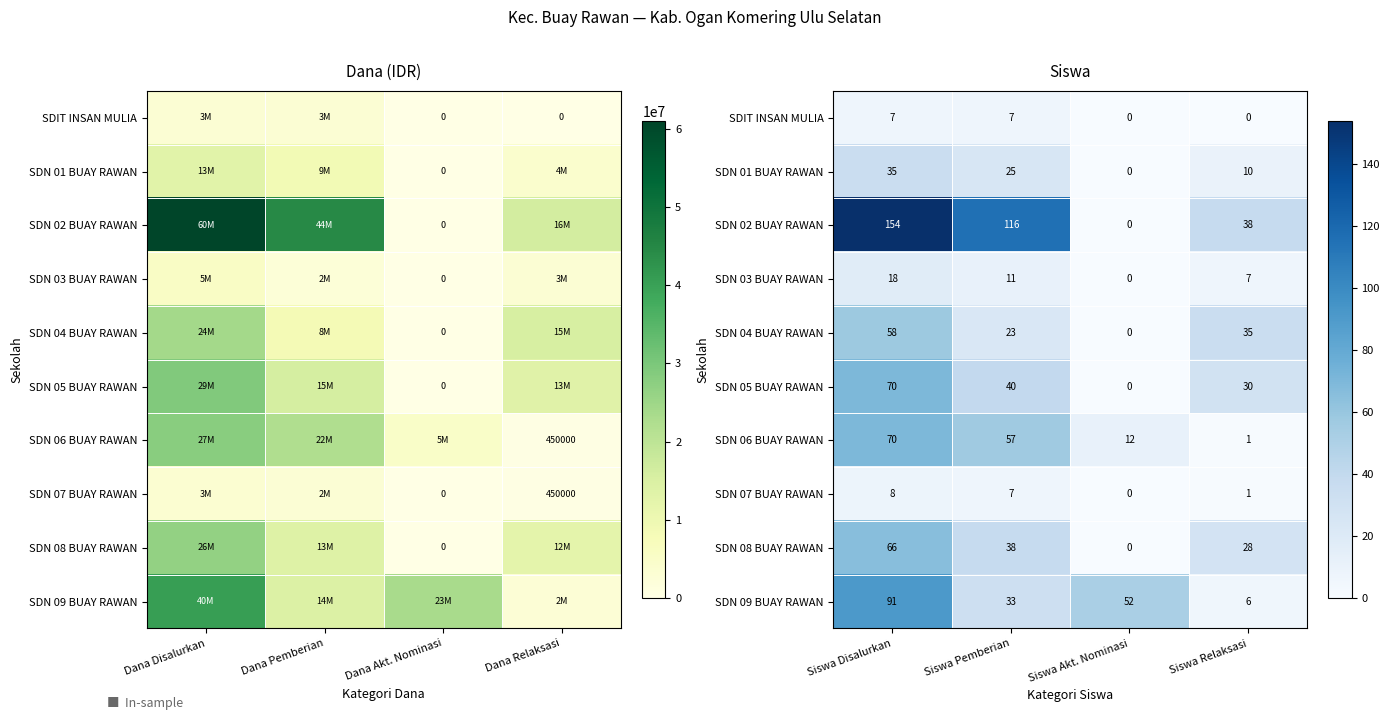

At Siswa Disalurkan, list the series in order from largest to smallest.

SDN 02 BUAY RAWAN, SDN 09 BUAY RAWAN, SDN 05 BUAY RAWAN, SDN 06 BUAY RAWAN, SDN 08 BUAY RAWAN, SDN 04 BUAY RAWAN, SDN 01 BUAY RAWAN, SDN 03 BUAY RAWAN, SDN 07 BUAY RAWAN, SDIT INSAN MULIA